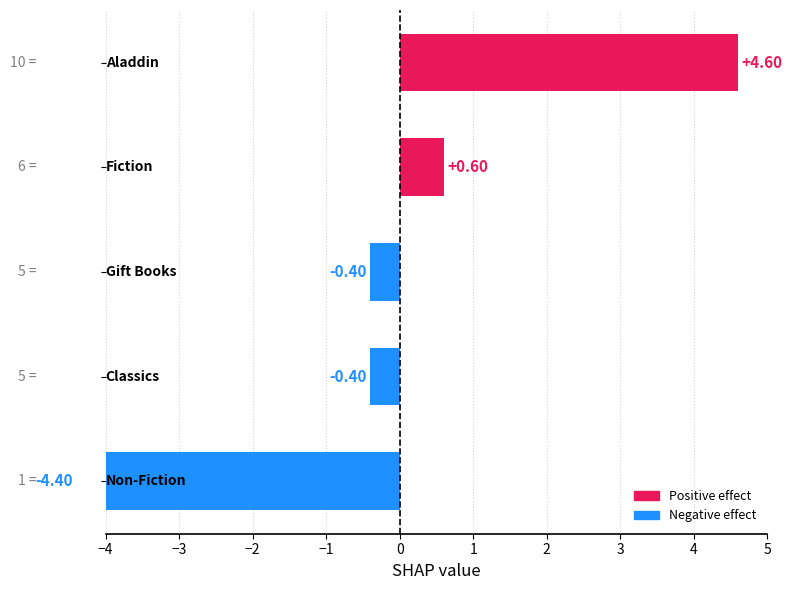

What is the label of the 2nd bar from the right?

Classics